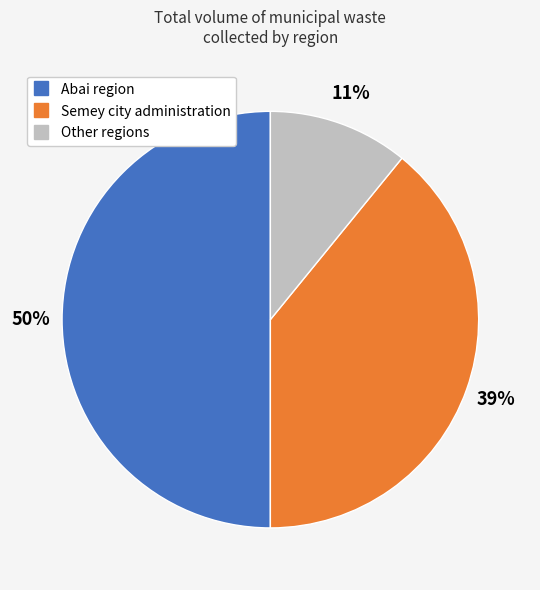

To the nearest percent, what is the difference between the largest and smallest slice percentages?

39%